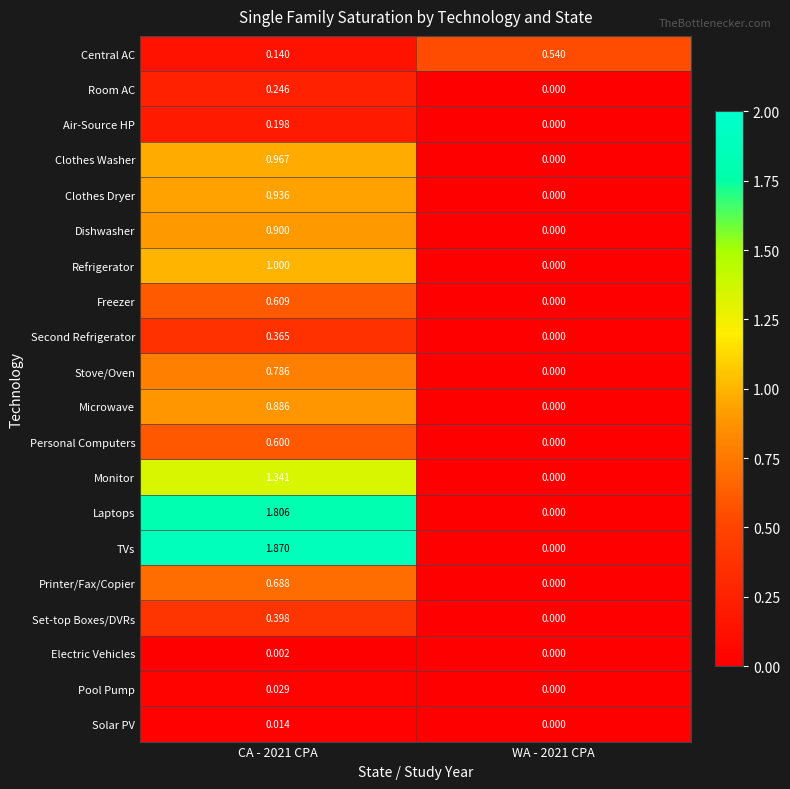

Between CA - 2021 CPA and WA - 2021 CPA, which series saw the biggest shift?

TVs